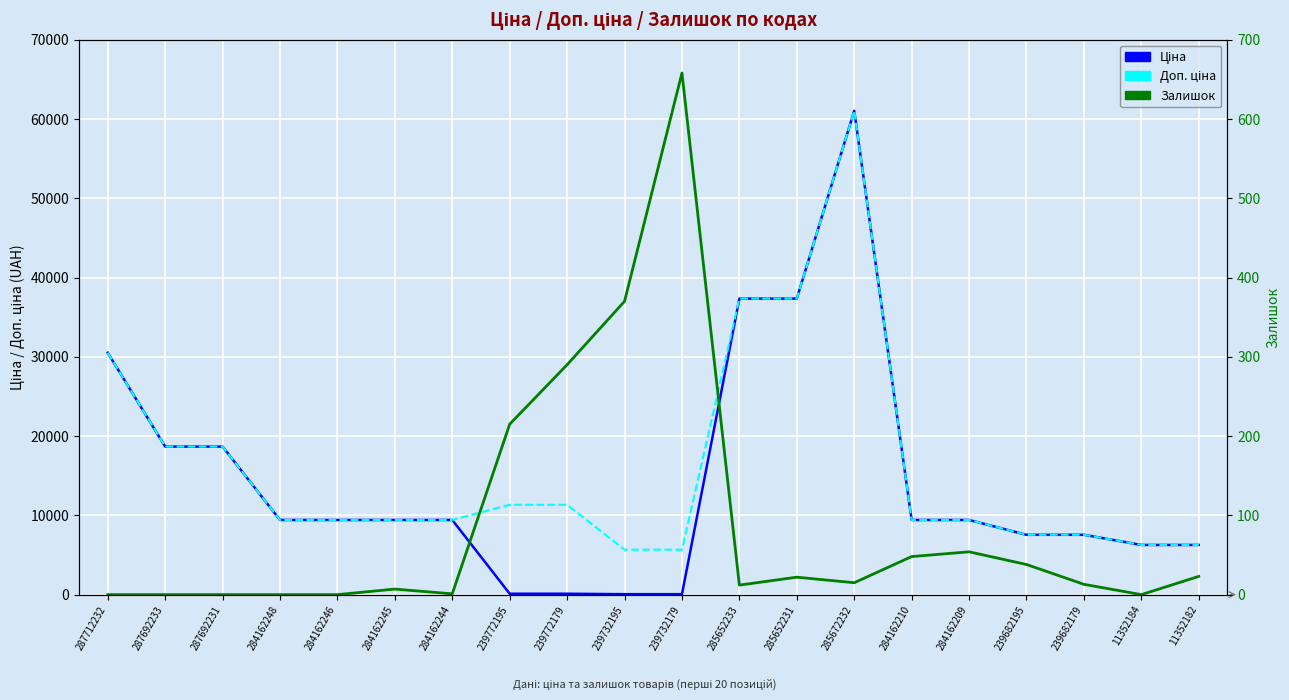

What is the difference between the second highest and minimum values in the Ціна series?

37286.3